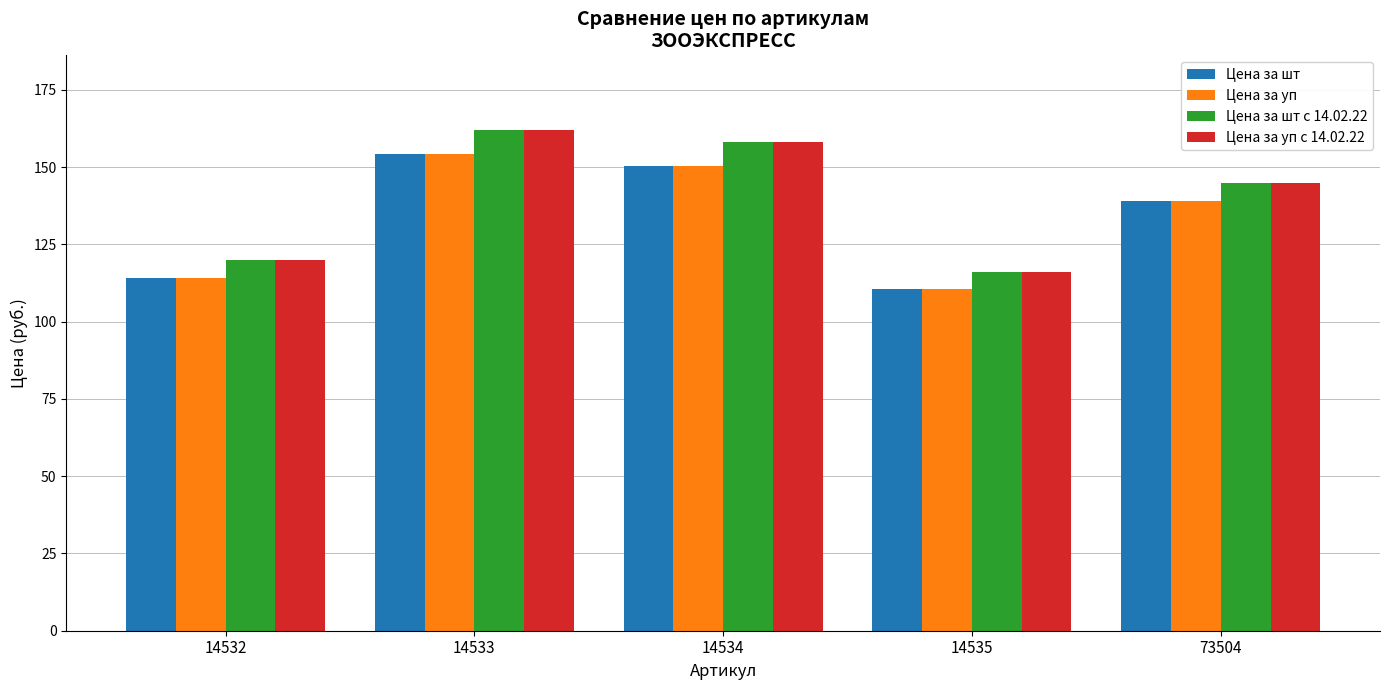

Is the value of Цена за уп at 73504 greater than the value of Цена за уп с 14.02.22 at 14534?

No